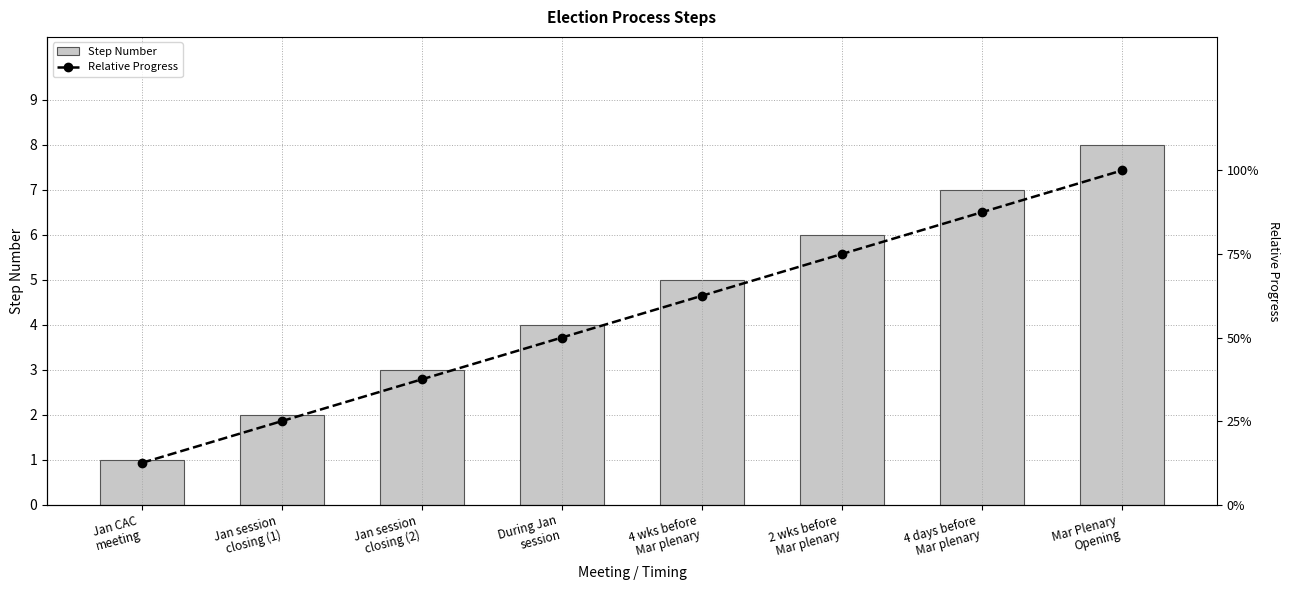

What value does the Step Number series have at 2 wks before
Mar plenary?

6